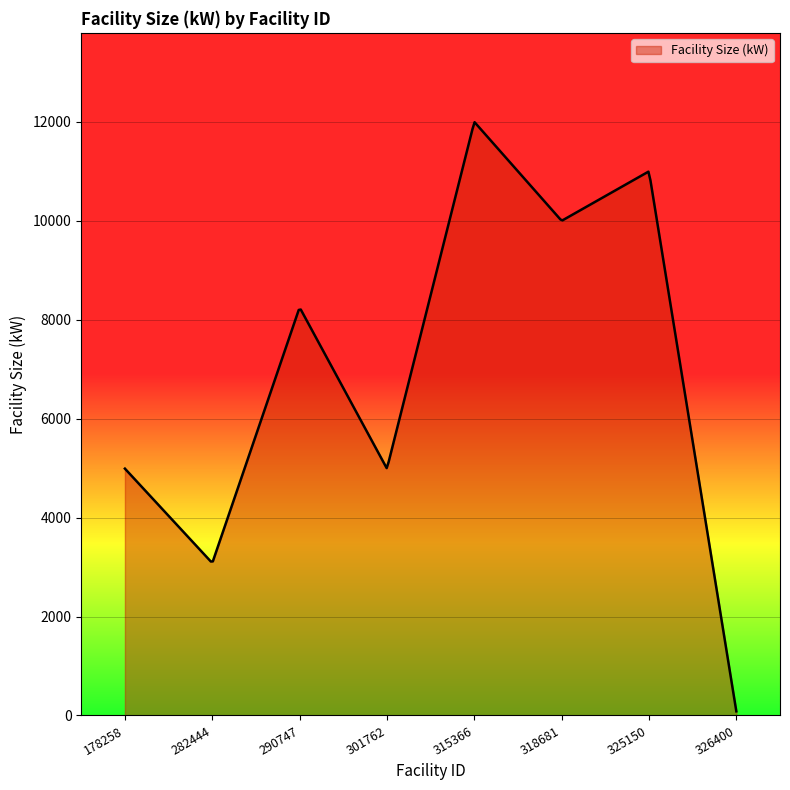

How many categories are shown in the chart?

300